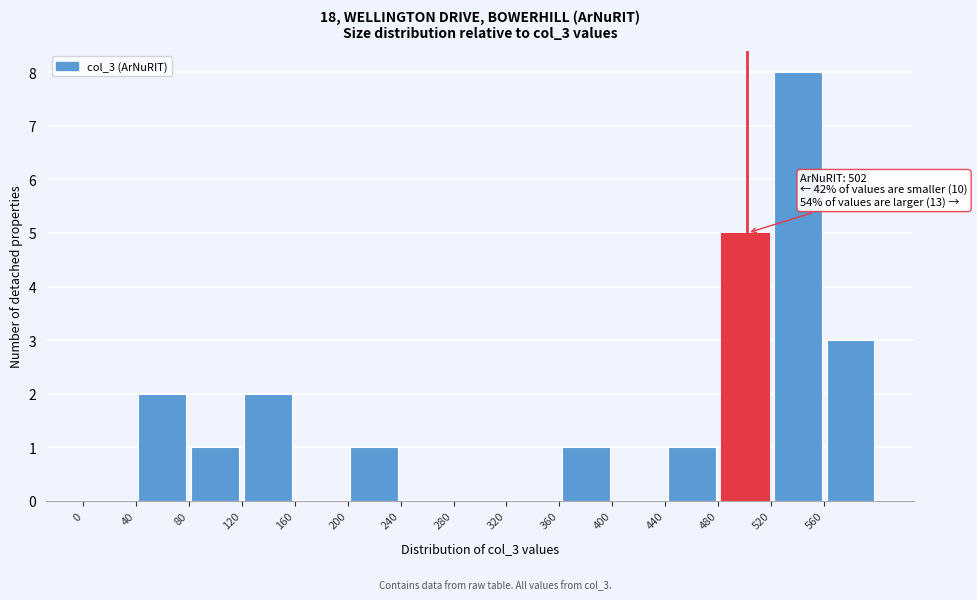

Which range on the x-axis has the tallest bar?

520 to 560